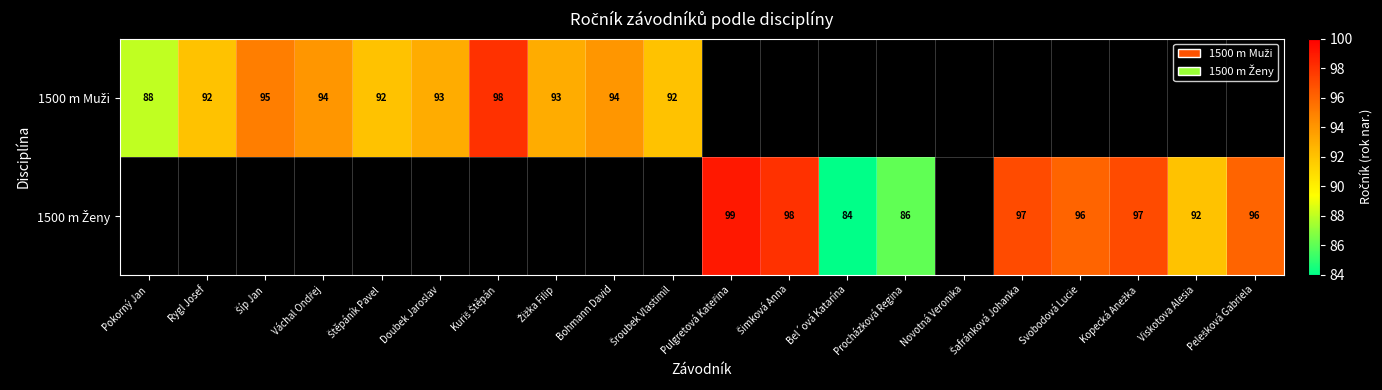

Count the number of categories in the chart.

20